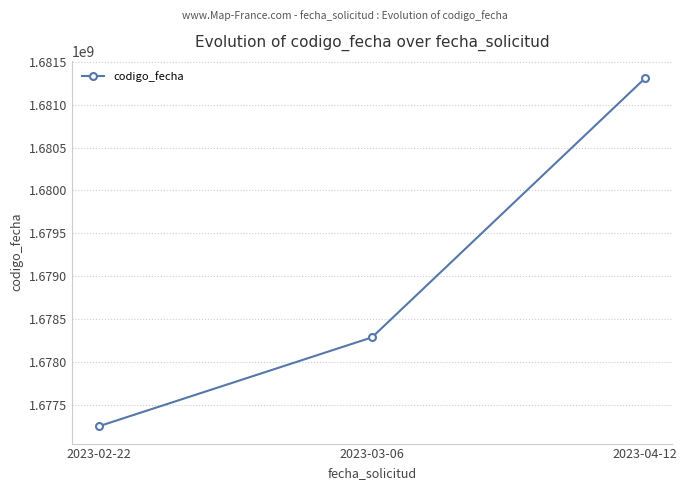

What is the approximate value at 2023-04-12, to the nearest 50?

1681309550